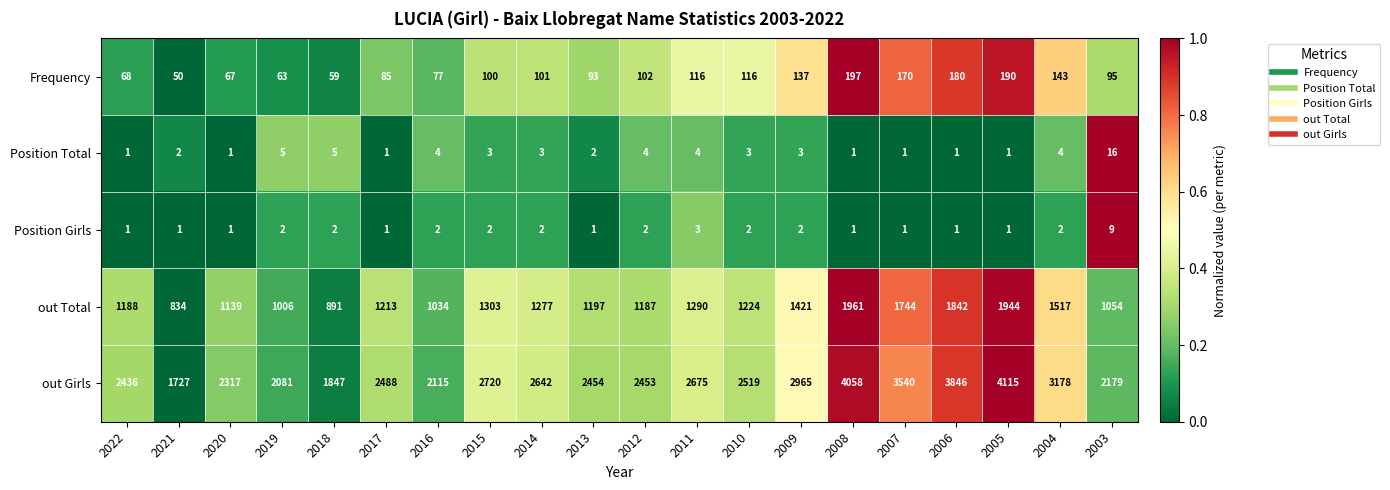

True or false: out Girls has a value of 3540 at 2007.

True